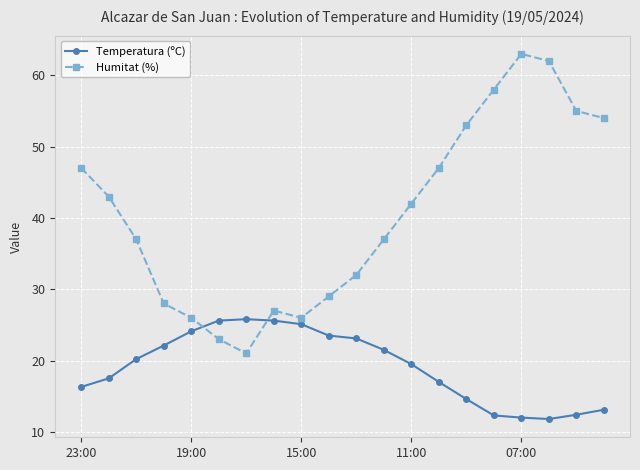

Rank the series by their maximum value, from lowest to highest.

Temperatura (ºC), Humitat (%)